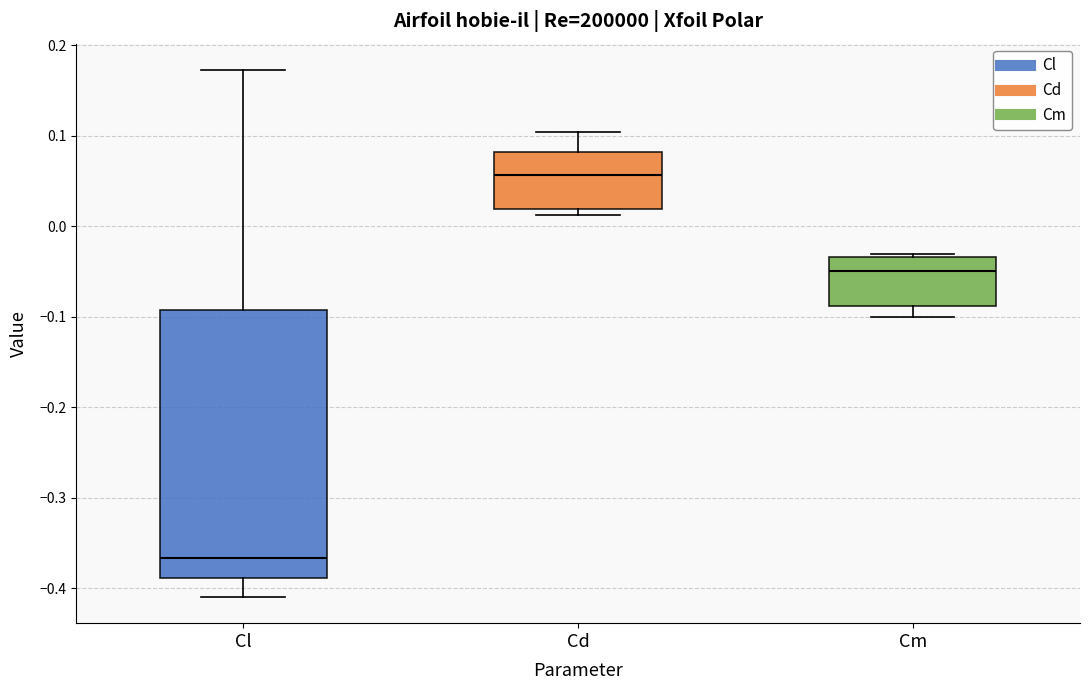

Reading left to right, transcribe this box plot: for each box, give where its median line is, the range the box spans, and where its two whiskers end, as read against the y-axis. The values are not printed on the chart, so give them approximately, as read against the axis.

Cl: median -0.37, box -0.39 to -0.09, whiskers -0.41 to 0.17
Cd: median 0.06, box 0.02 to 0.08, whiskers 0.01 to 0.10
Cm: median -0.05, box -0.09 to -0.03, whiskers -0.10 to -0.03 (just above the box's upper edge)